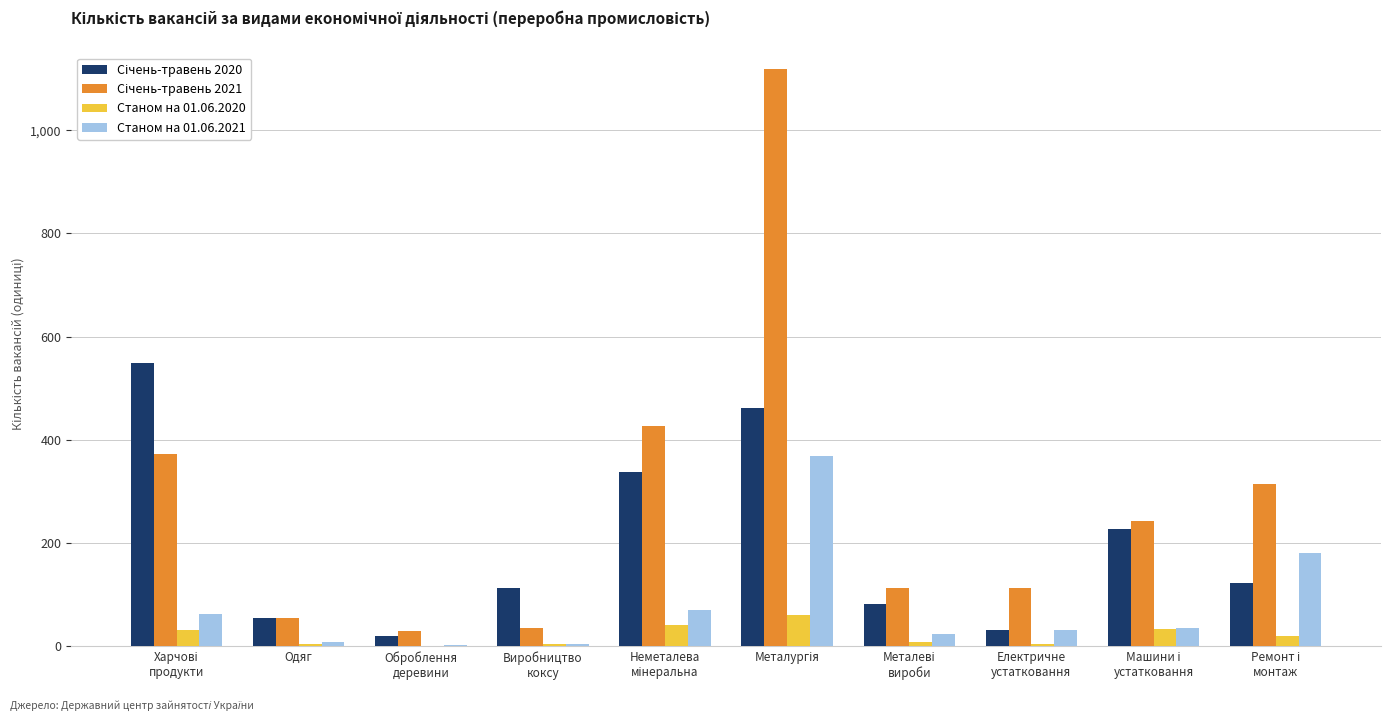

What is the maximum value shown in the chart?

1118